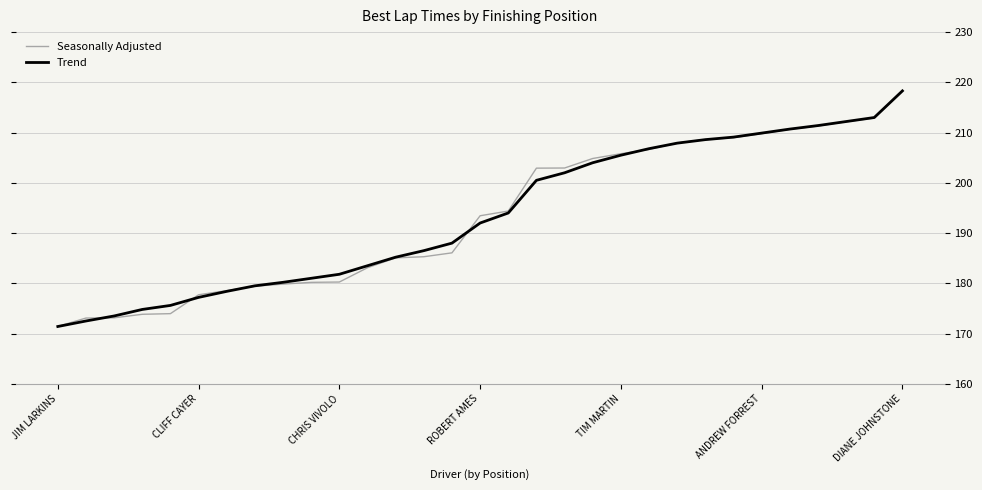

How many values in the Trend series are below 192?

15